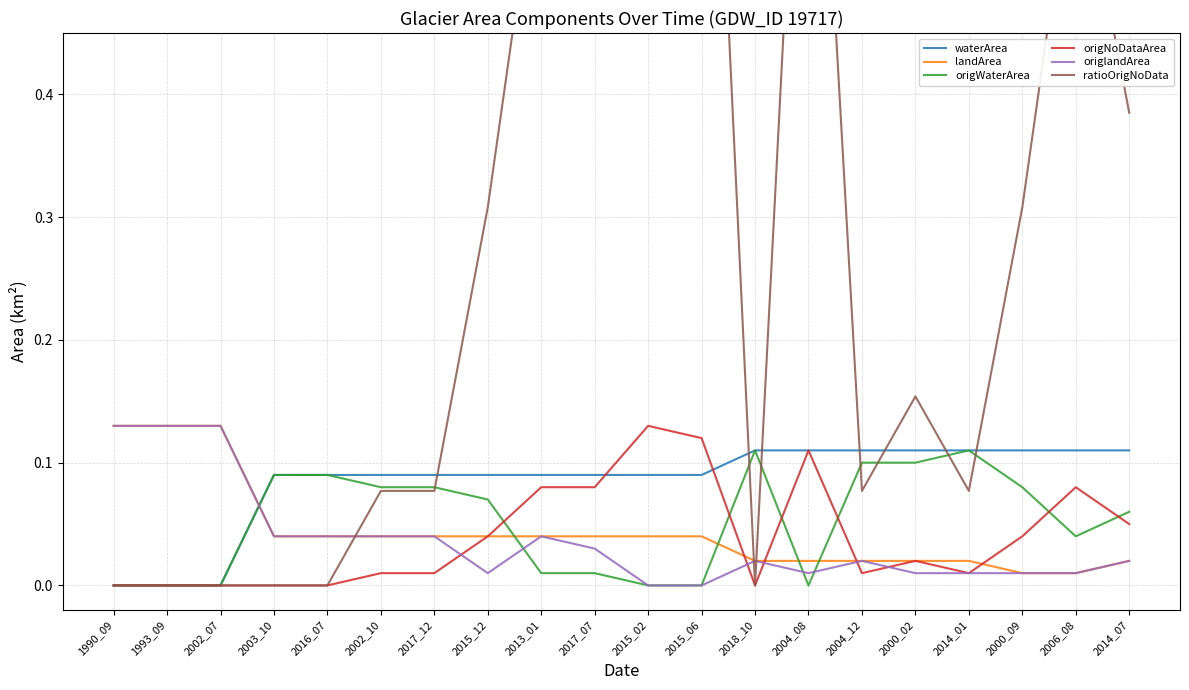

Which series has the largest total across all categories?

ratioOrigNoData